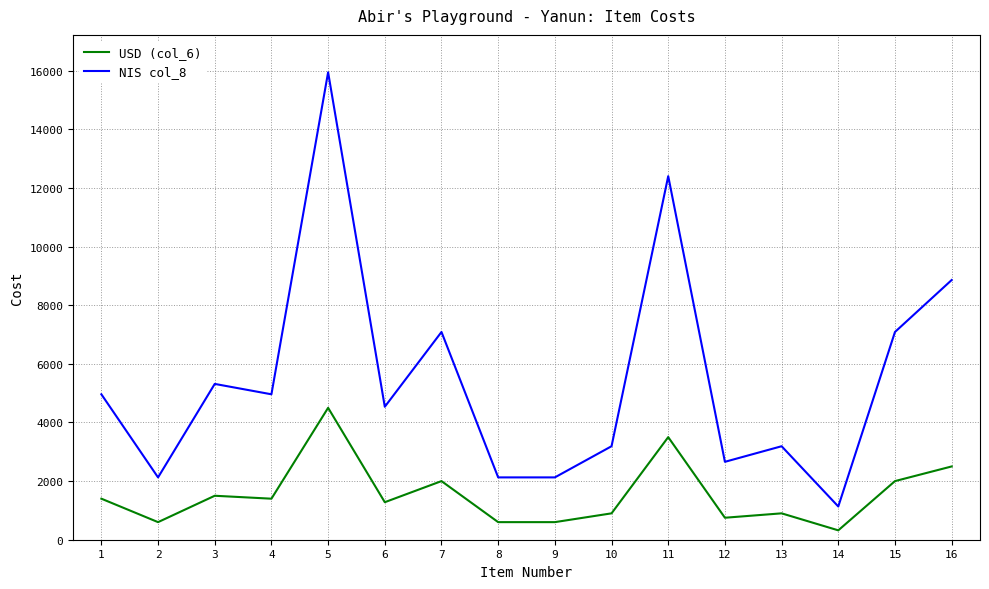

What is the difference between the NIS col_8 values at 12 and 15?

4430.0